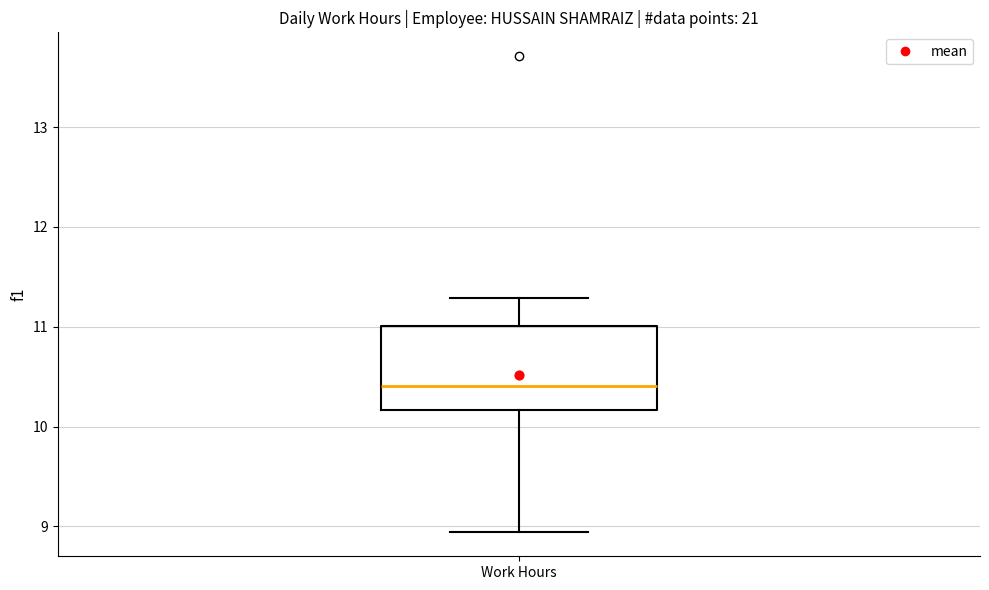

Transcribe this box plot: give where the median line is, the range the box spans, and where the two whiskers end, as read against the y-axis. The values are not printed on the chart, so give them approximately, as read against the axis.

median 10.4, box 10.2 to 11.0, whiskers 8.9 to 11.3